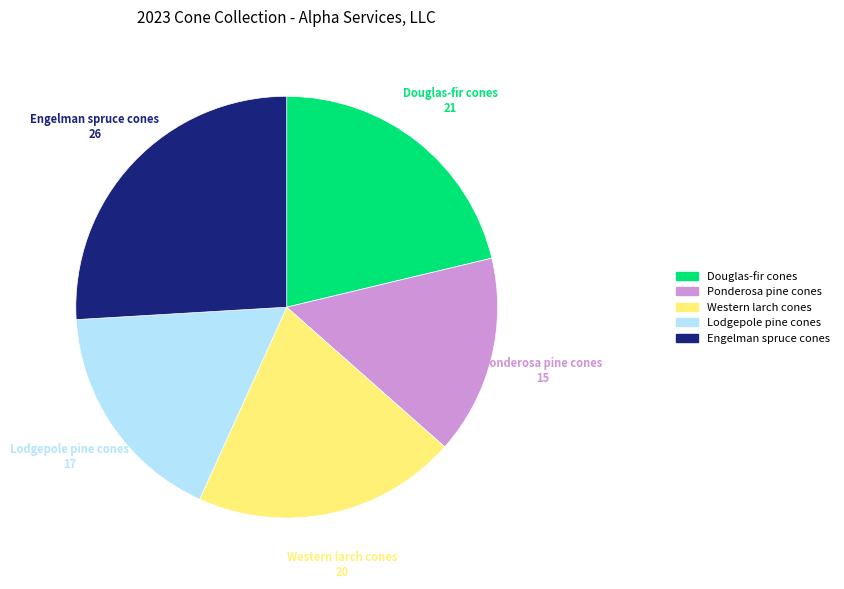

Does Western larch cones account for over 50% of the chart?

No